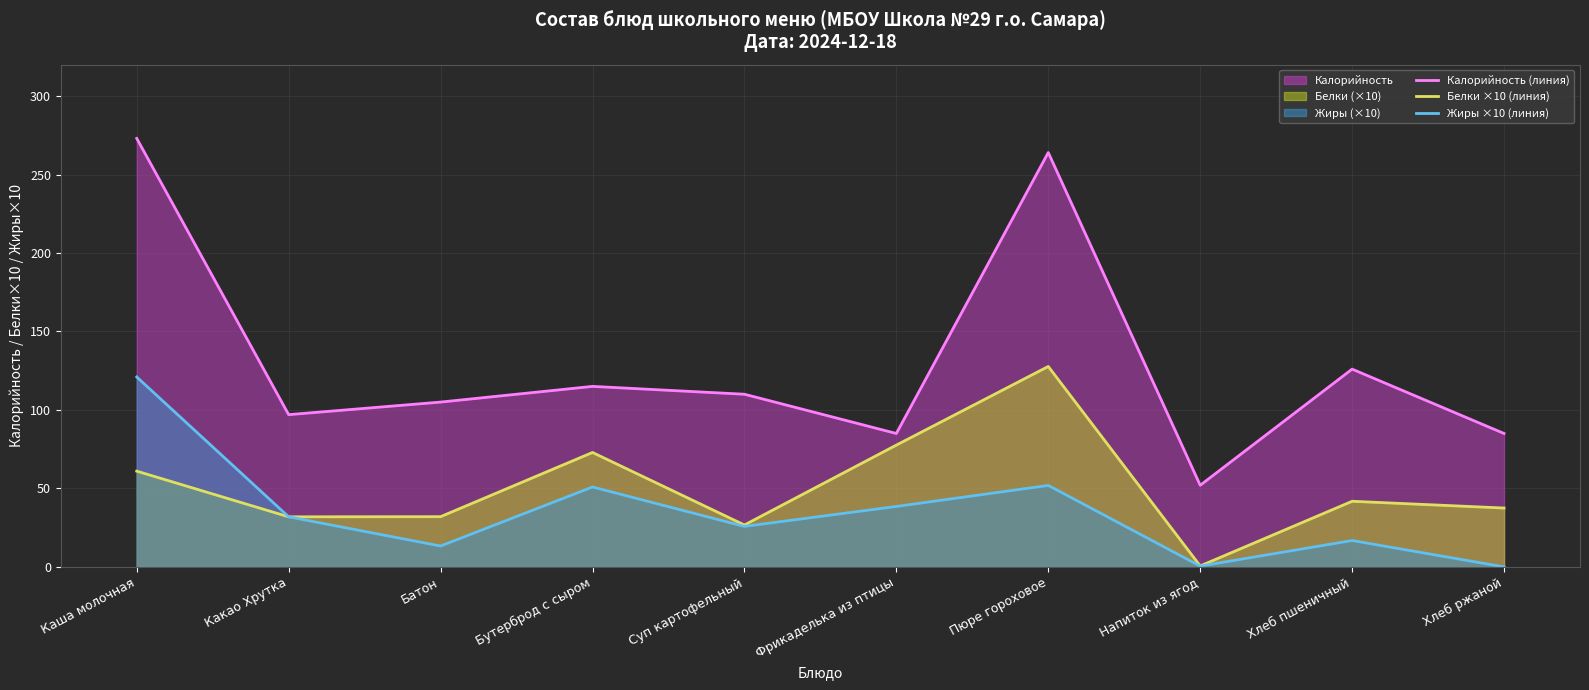

List the series in order of their peak value, highest first.

Калорийность (линия), Белки ×10 (линия), Жиры ×10 (линия)